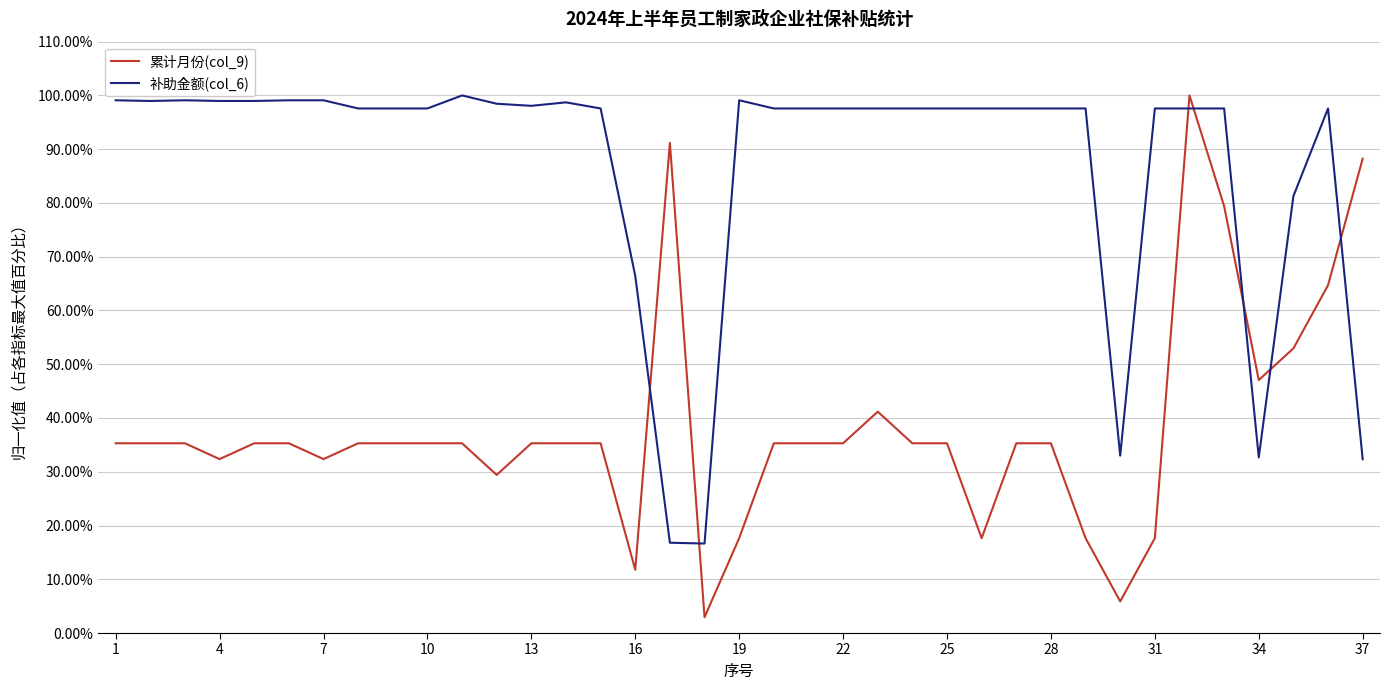

Does the chart display data point markers on the line(s)?

No